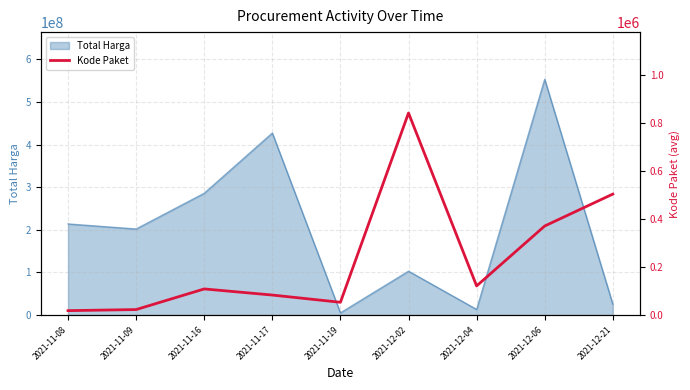

Where does the data first go above 109026?

2021-12-02